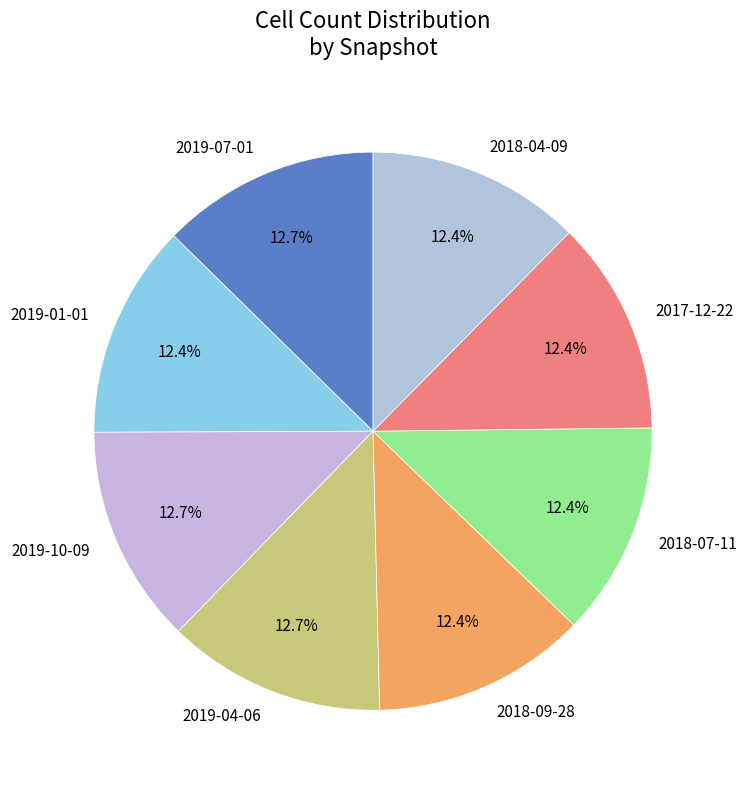

Is there a majority slice in this chart?

No